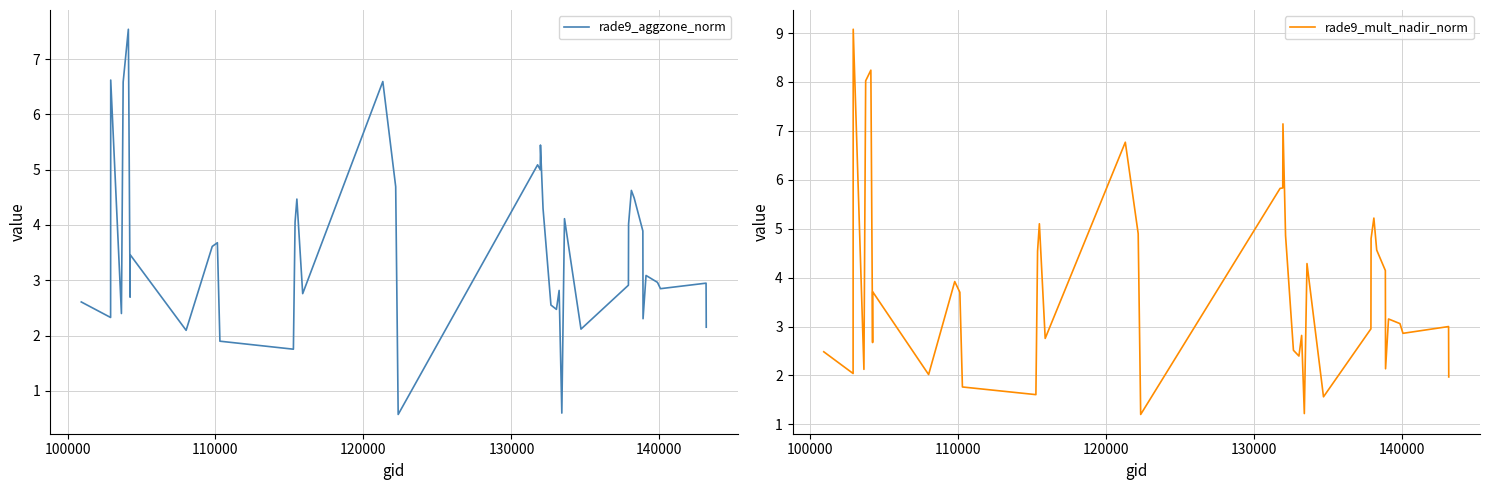

What is the highest value of the rade9_mult_nadir_norm series?

9.1